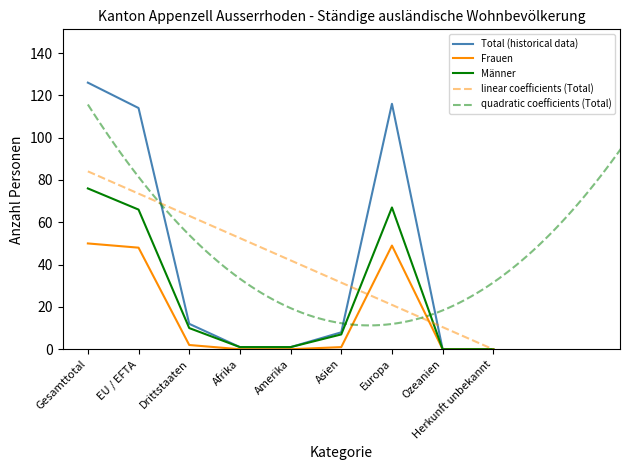

List the series in order of their peak value, highest first.

Total, Männer, Frauen